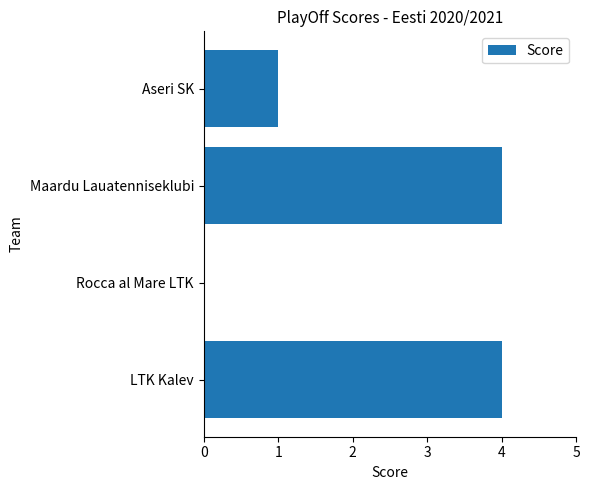

Between Aseri SK and Maardu Lauatenniseklubi, which is larger?

Maardu Lauatenniseklubi